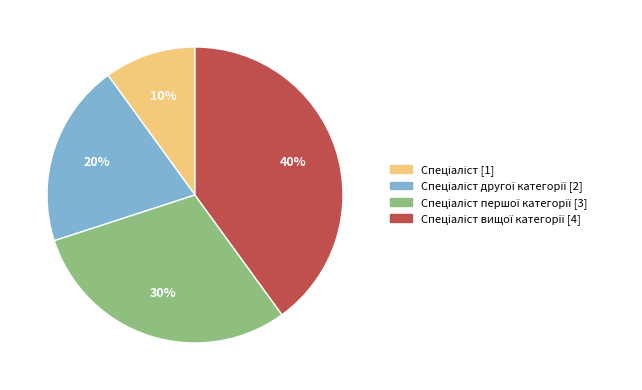

Is there a majority slice in this chart?

No